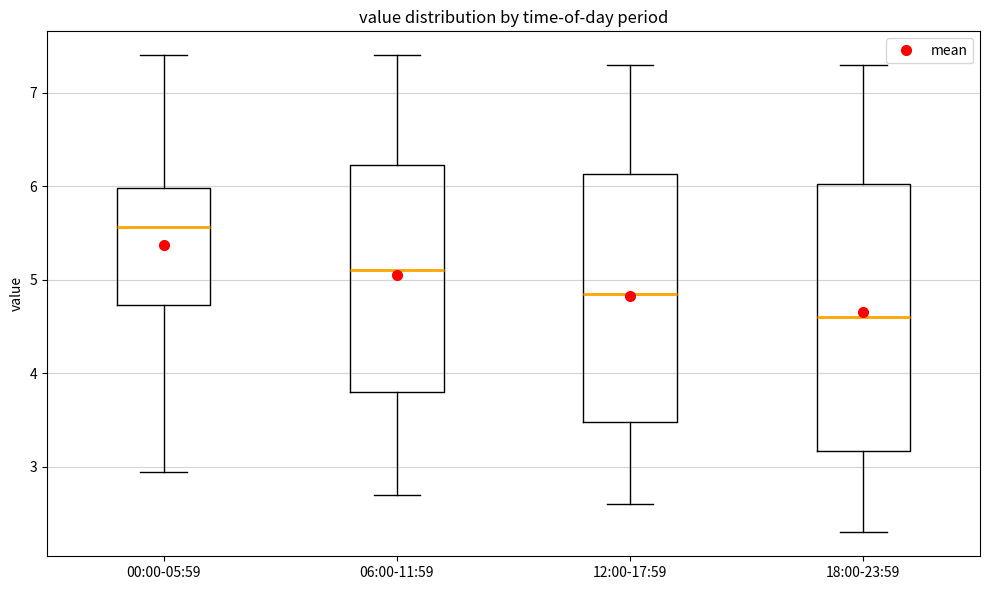

Reading left to right, transcribe this box plot: for each box, give where its median line is, the range the box spans, and where its two whiskers end, as read against the y-axis. The values are not printed on the chart, so give them approximately, as read against the axis.

00:00-05:59: median 5.6, box 4.7 to 6.0, whiskers 3.0 to 7.4
06:00-11:59: median 5.1, box 3.8 to 6.2, whiskers 2.7 to 7.4
12:00-17:59: median 4.9, box 3.5 to 6.1, whiskers 2.6 to 7.3
18:00-23:59: median 4.6, box 3.2 to 6.0, whiskers 2.3 to 7.3